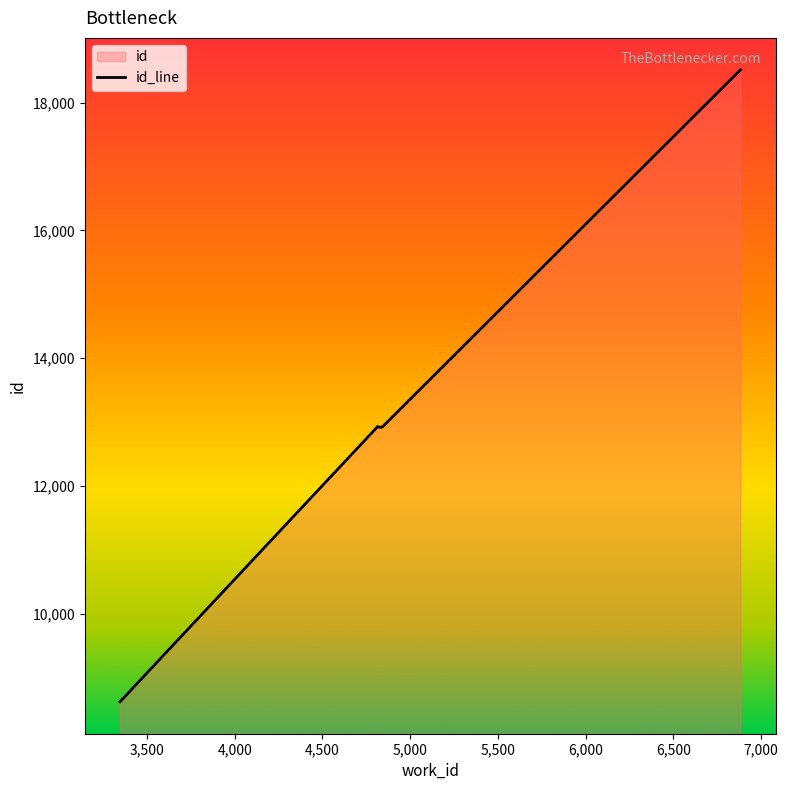

What value does the data have at 4838?

12921